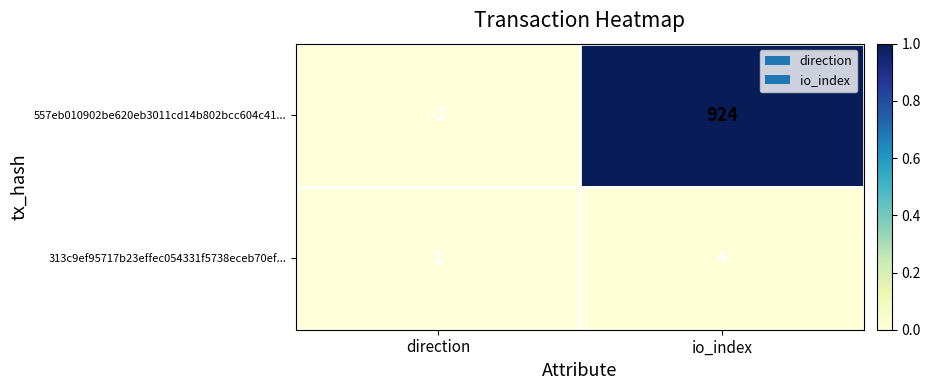

At which label is 557eb010902be620eb3011cd14b802bcc604c41... closest to 461?

direction